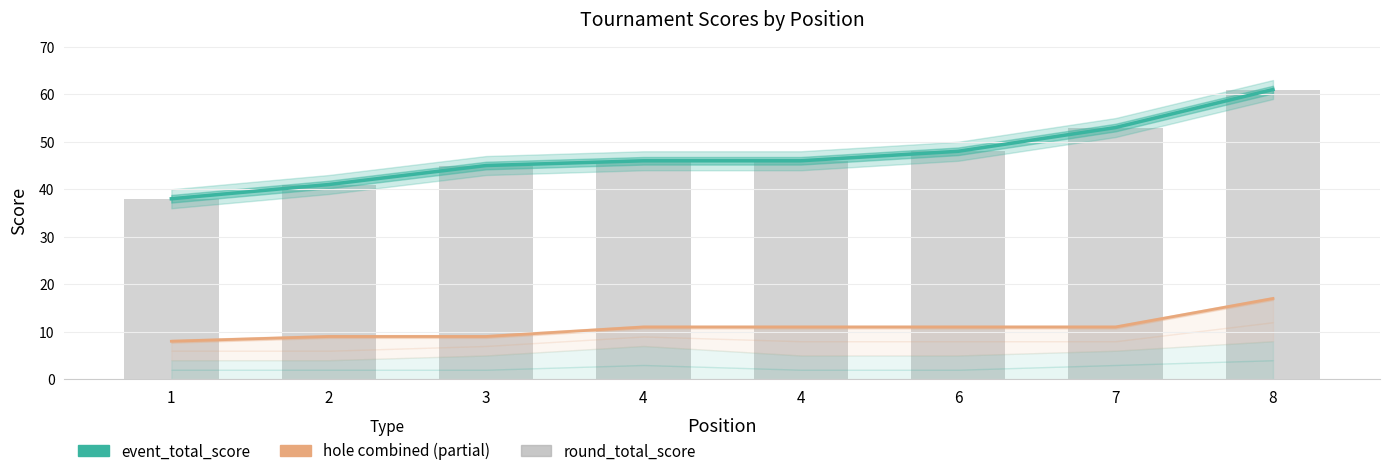

Which series changed the most between 4 and 8?

event_total_score